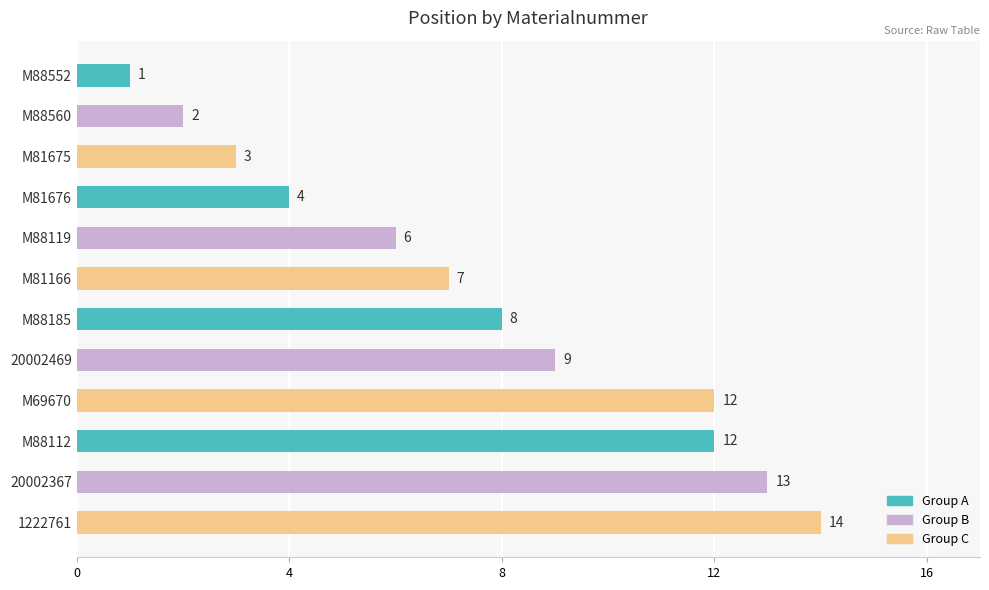

Where is the data nearest to the value 7?

M81166